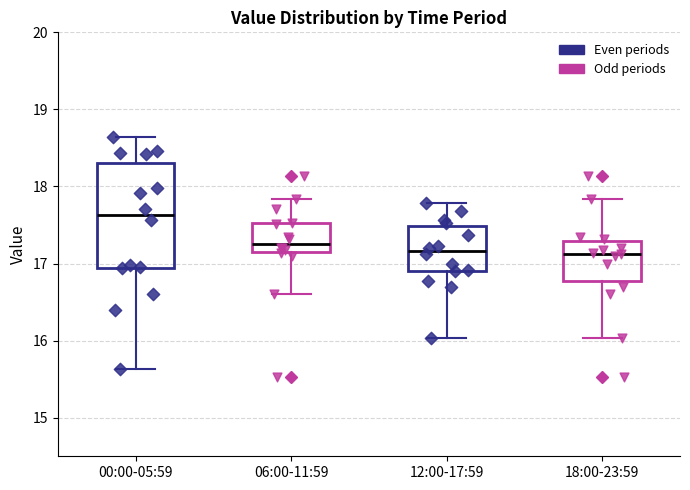

Comparing the boxes themselves (not the whiskers), which one is the tallest?

00:00-05:59